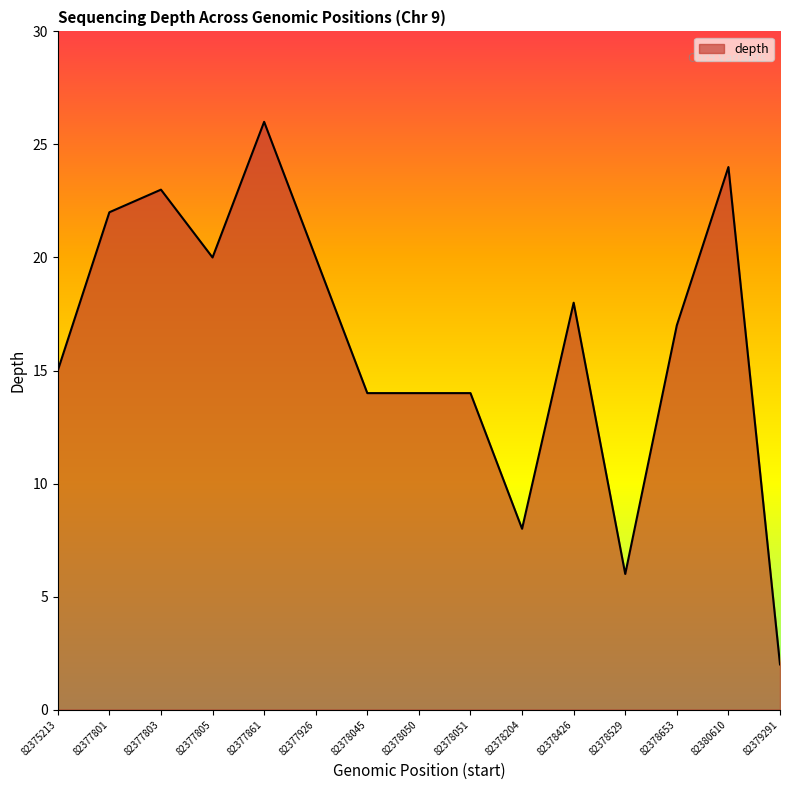

What is the greatest value displayed?

26